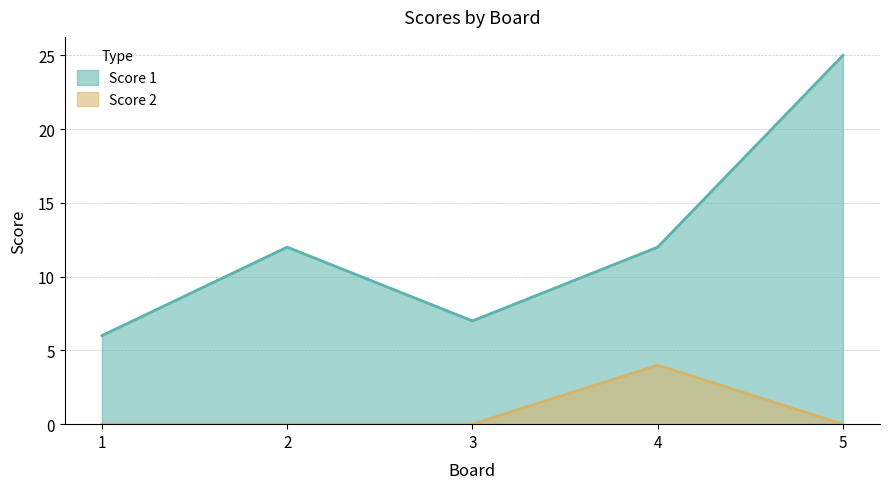

Which series has the widest spread of values?

Score 1